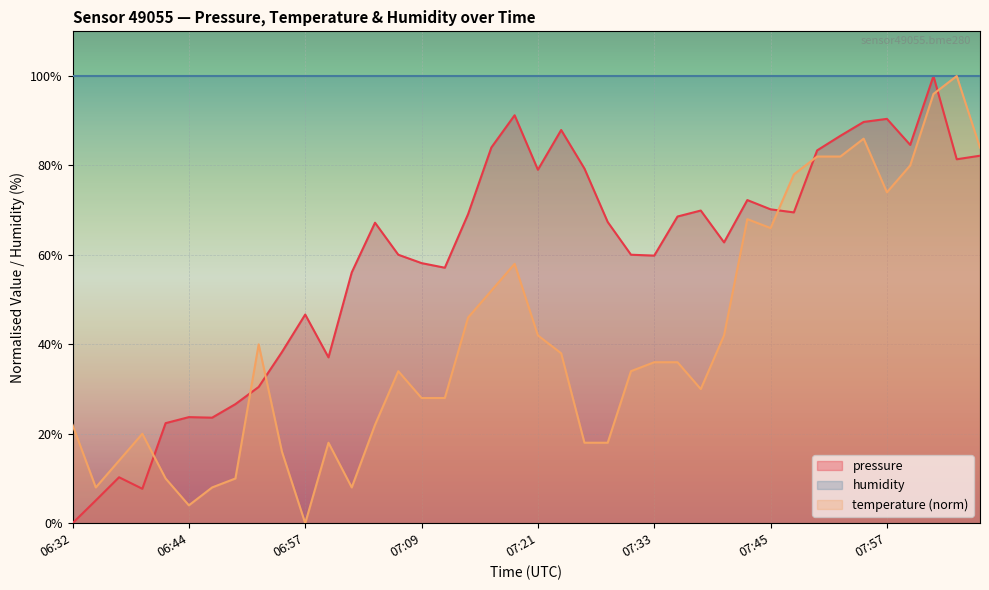

How many lines are shown in the chart?

3